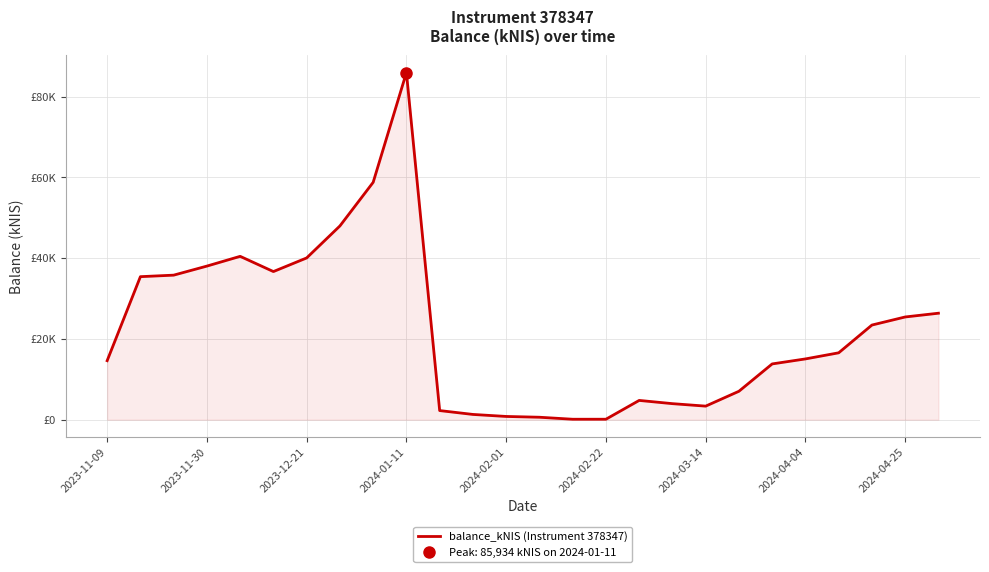

What is the difference between the values at 11 and 9?

84633.8